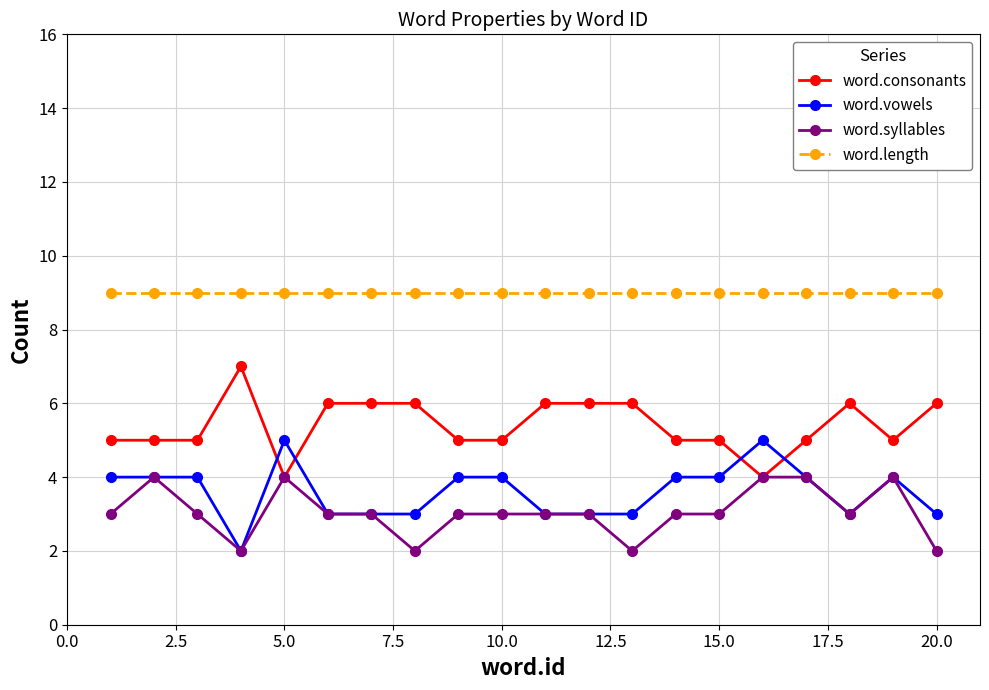

How many categories are shown in the chart?

20